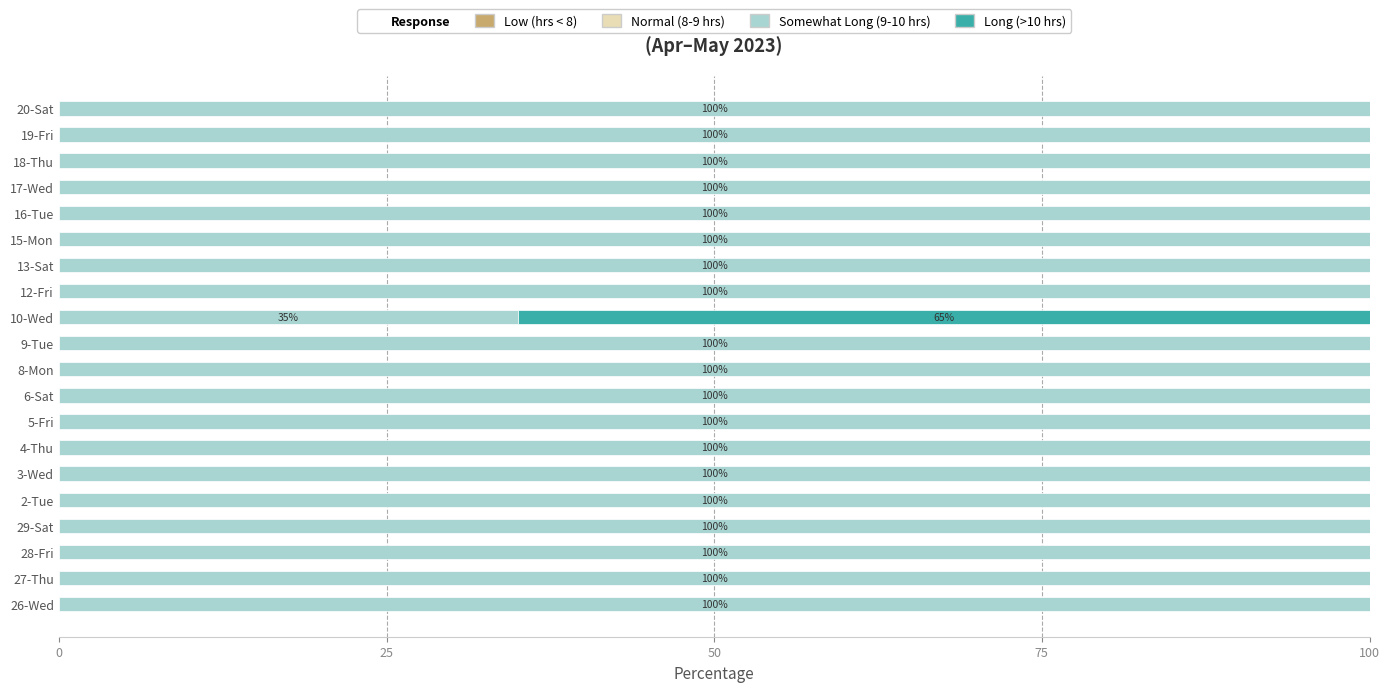

What is the maximum value for Somewhat Long (9-10 hrs)?

100.0